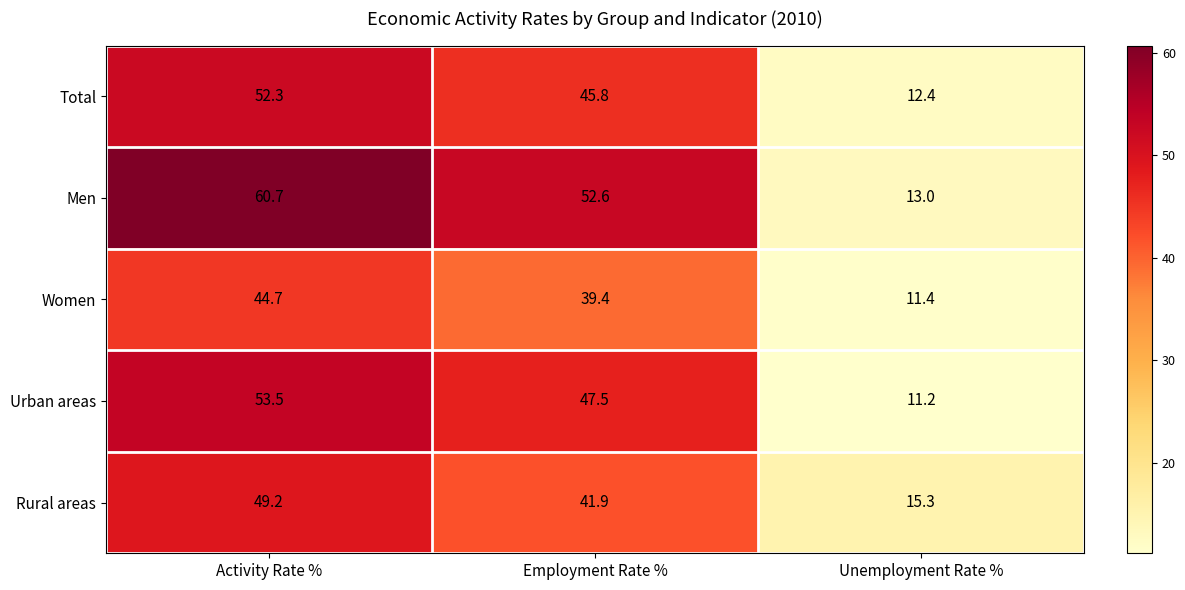

What value does the Men series have at Employment Rate %?

52.6